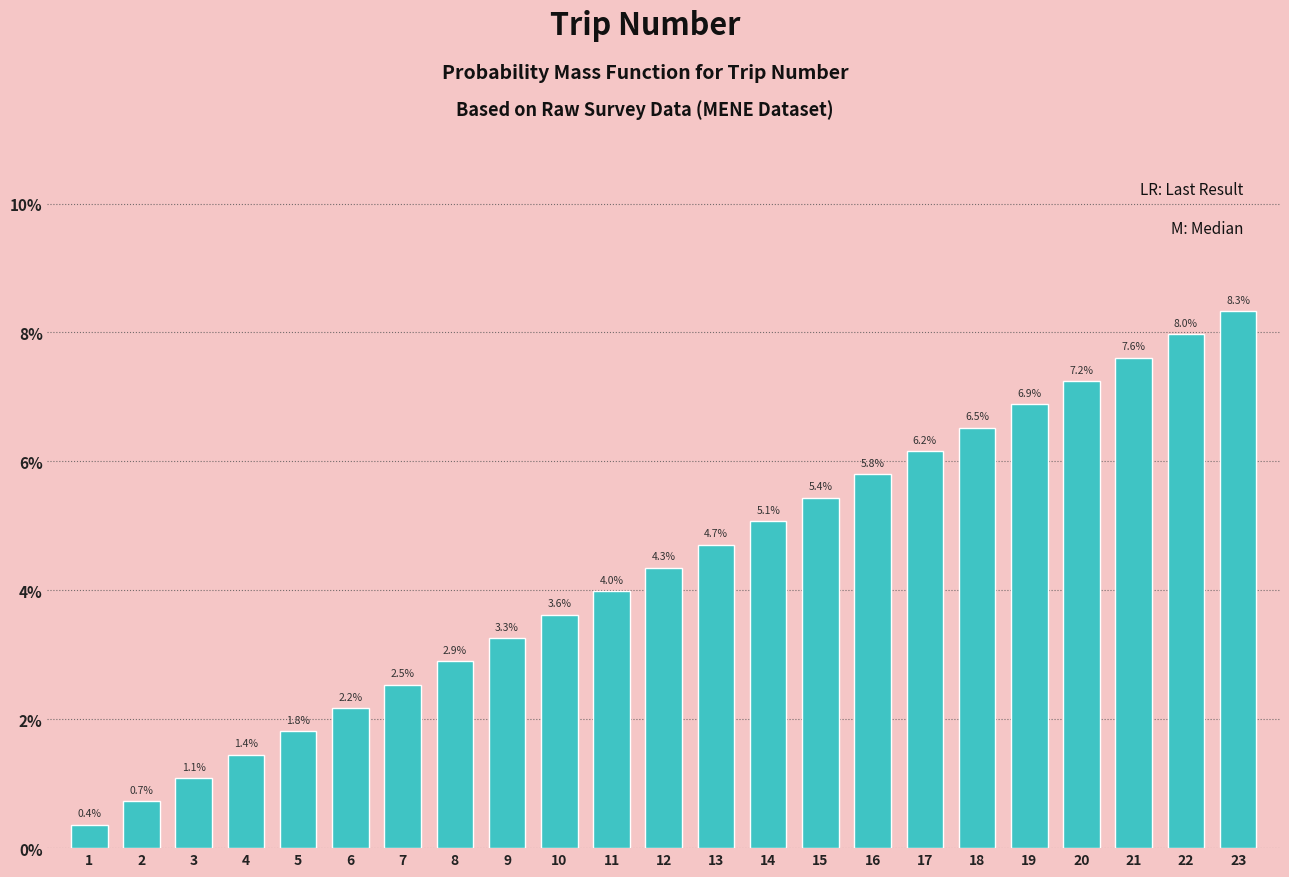

Reading left to right, extract all data points from this chart.

0.4	0.7	1.1	1.4	1.8	2.2	2.5	2.9	3.3	3.6	4.0	4.3	4.7	5.1	5.4	5.8	6.2	6.5	6.9	7.2	7.6	8.0	8.3